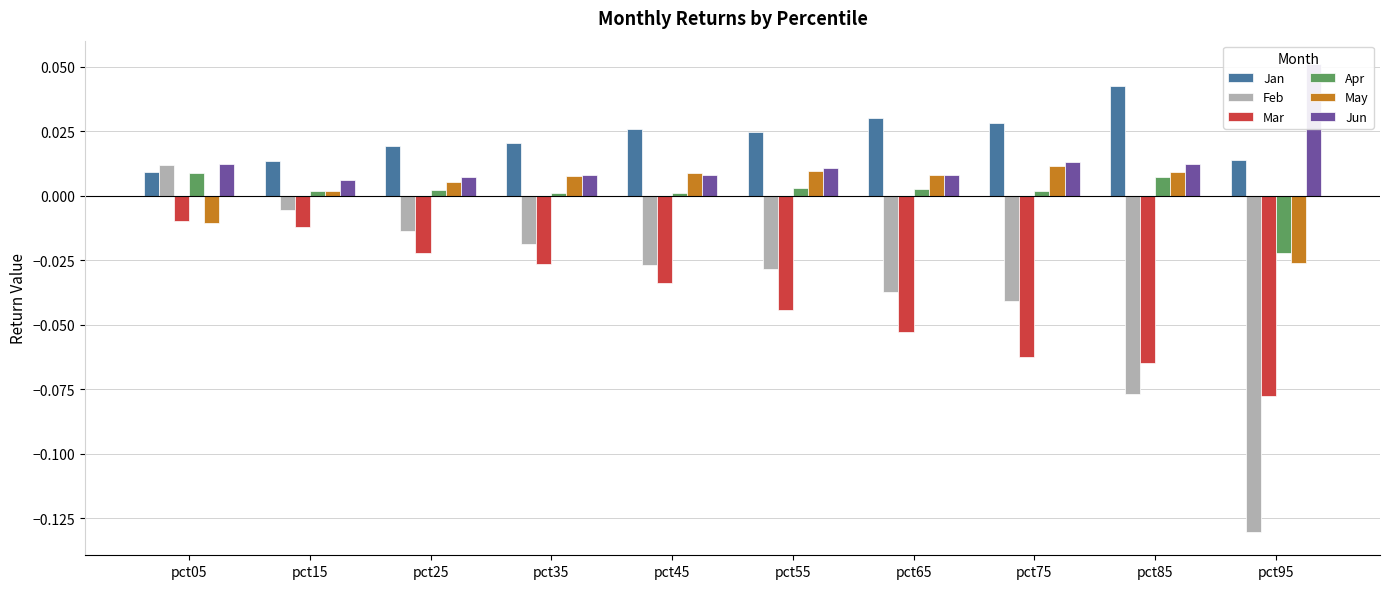

Reading left to right, what are all the values shown in this chart?

Jan: 0.0	0.0	0.0	0.0	0.0	0.0	0.0	0.0	0.0	0.0
Feb: 0.0	-0.0	-0.0	-0.0	-0.0	-0.0	-0.0	-0.0	-0.1	-0.1
Mar: -0.0	-0.0	-0.0	-0.0	-0.0	-0.0	-0.1	-0.1	-0.1	-0.1
Apr: 0.0	0.0	0.0	0.0	0.0	0.0	0.0	0.0	0.0	-0.0
May: -0.0	0.0	0.0	0.0	0.0	0.0	0.0	0.0	0.0	-0.0
Jun: 0.0	0.0	0.0	0.0	0.0	0.0	0.0	0.0	0.0	0.1